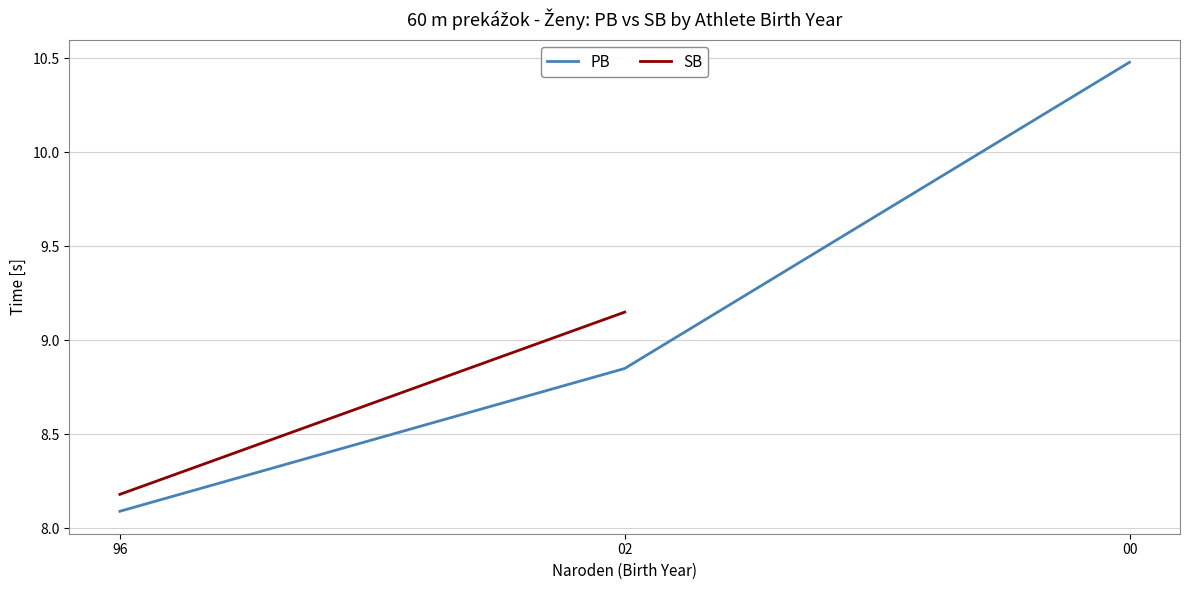

List the labels in order of value, largest first.

00, 02, 96